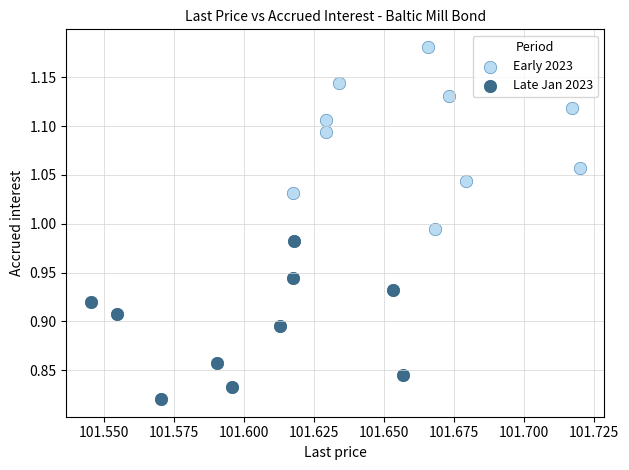

Which series contains the lowest Y value?

Late Jan 2023